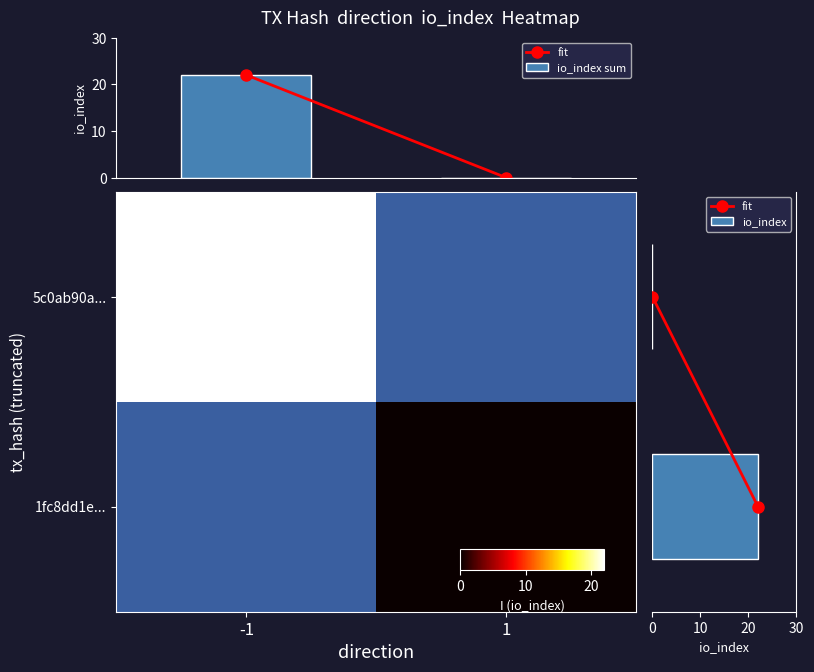

What is the average value of the io_index sum series?

11.0